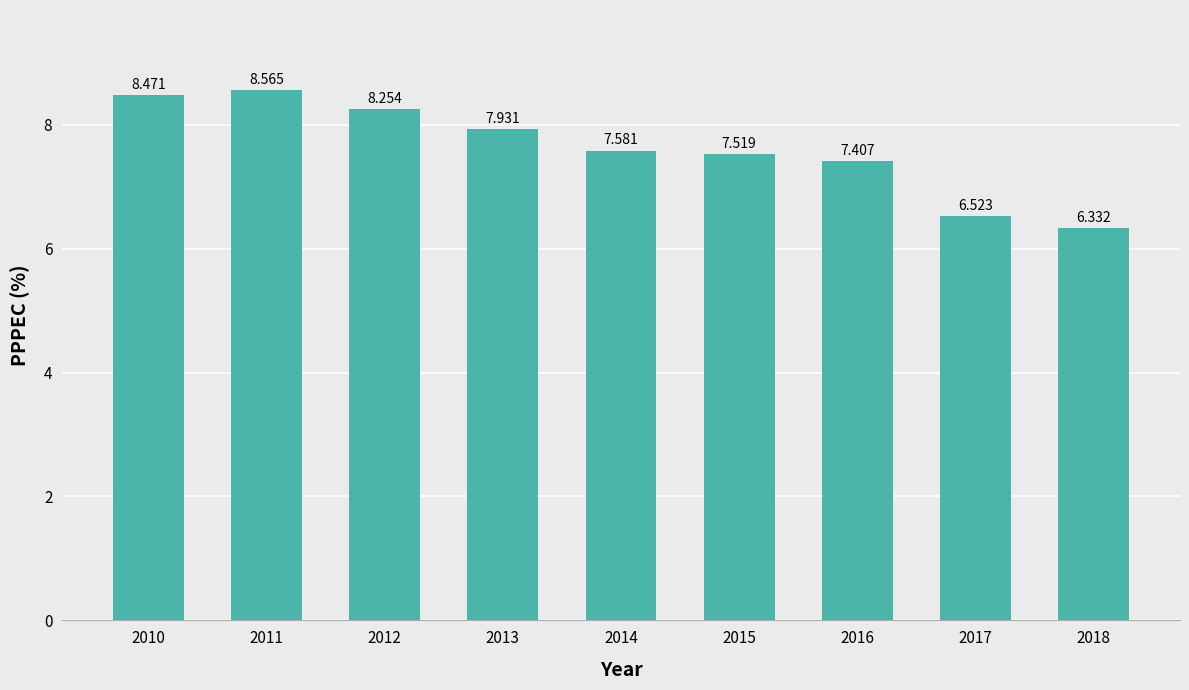

What is the smallest value displayed?

6.3